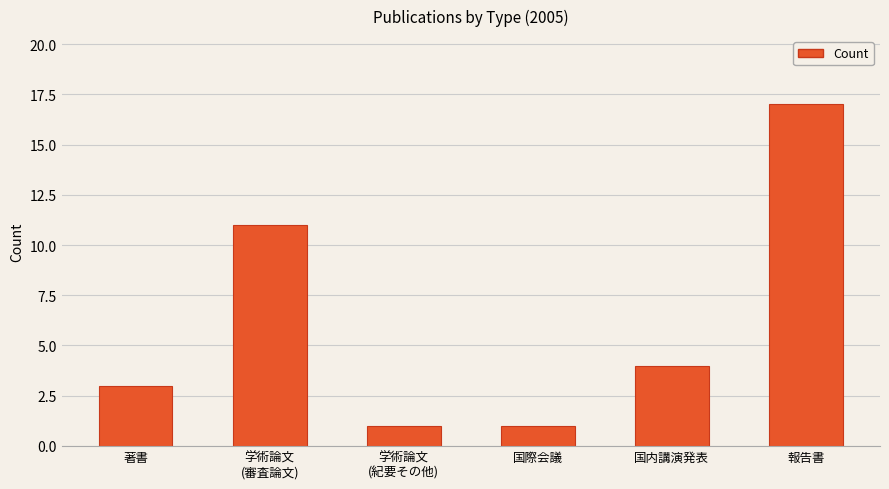

True or false: the data shows 17 at 報告書.

True